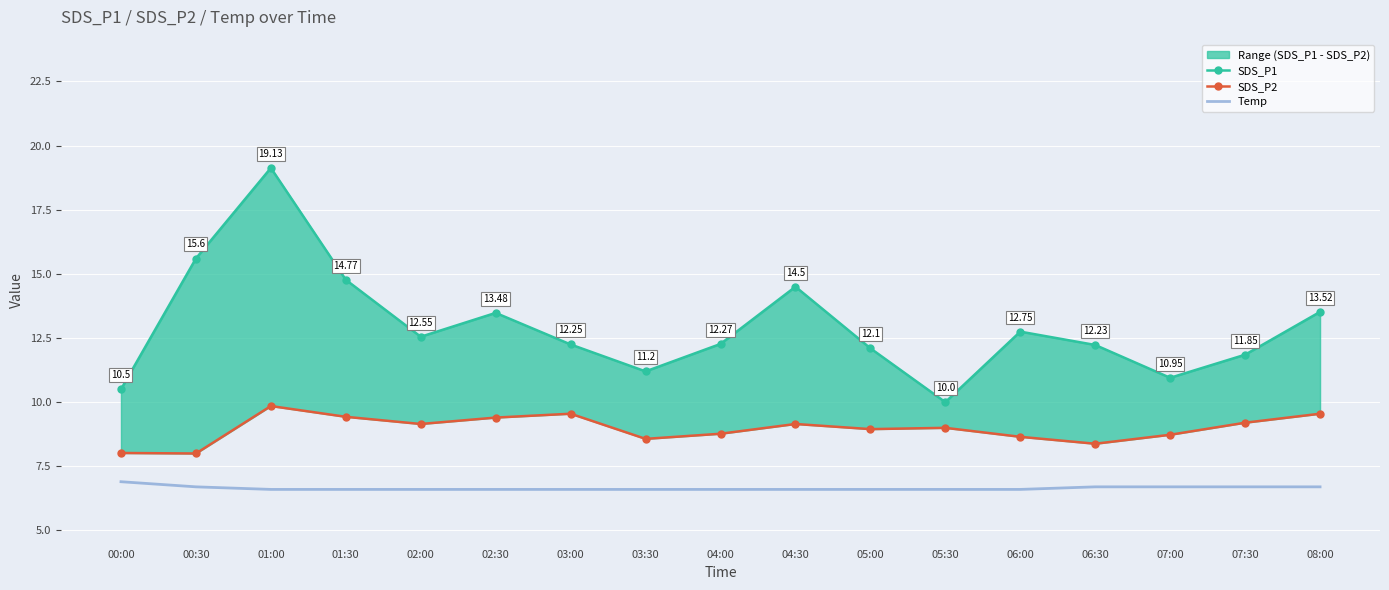

Which category has the highest value in the SDS_P2 series?

01:00